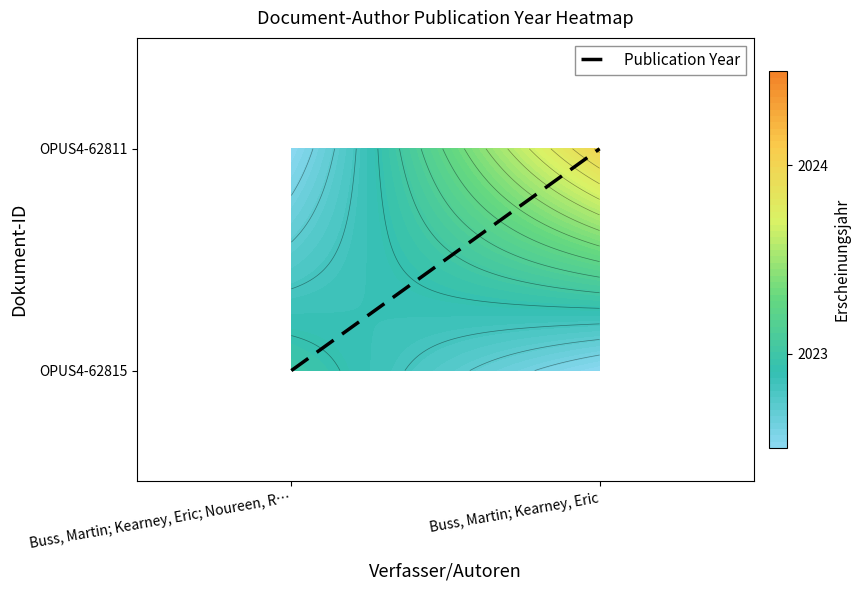

Between Buss, Martin; Kearney, Eric and Buss, Martin; Kearney, Eric; Noureen, R…, which is larger?

Buss, Martin; Kearney, Eric